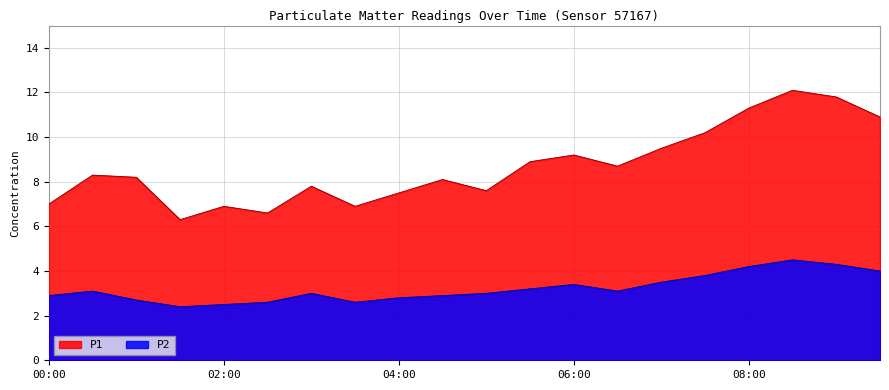

Is the value of P1 at 03:00 greater than the value of P2 at 03:30?

Yes